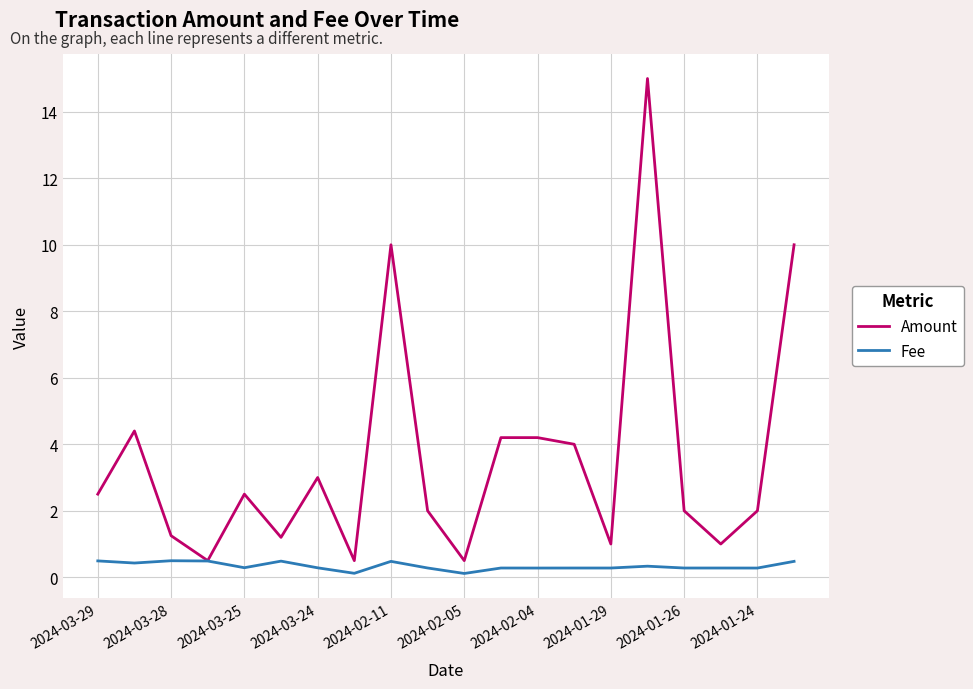

What is the maximum value for Fee?

0.5